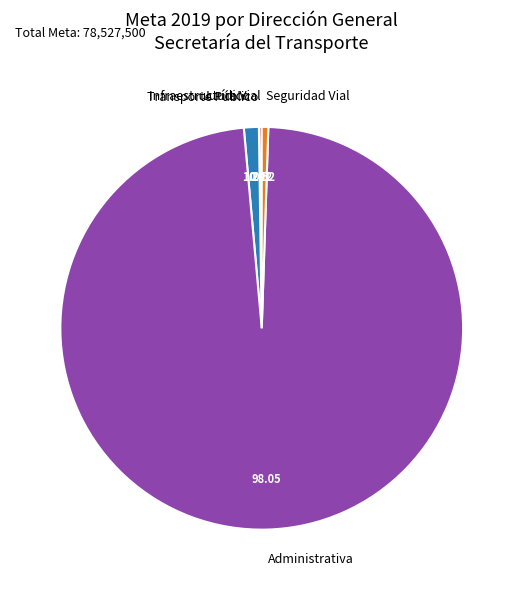

What is the largest slice in the pie chart?

Administrativa